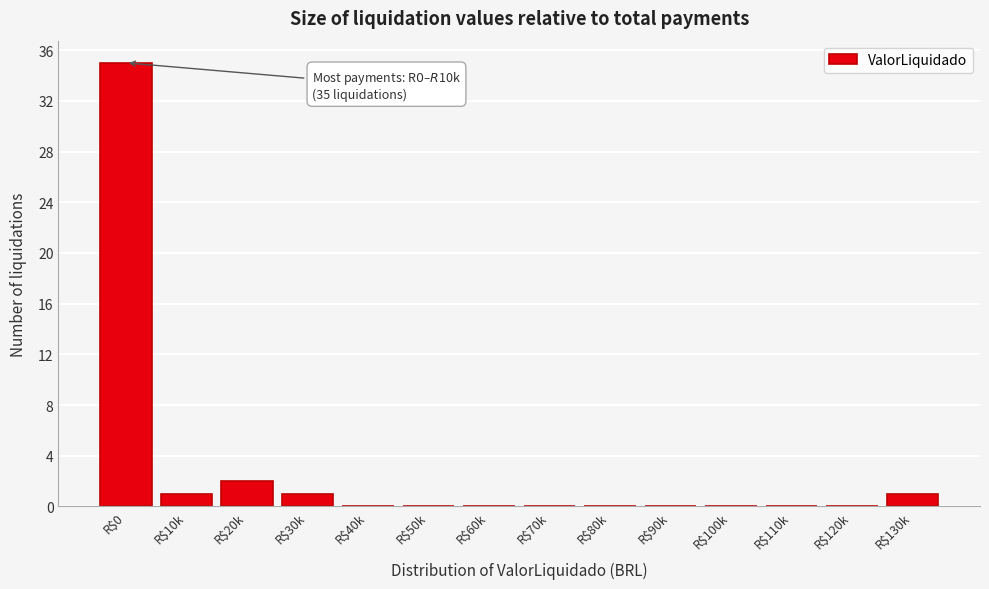

True or false: the data shows 21 at R$110k.

False